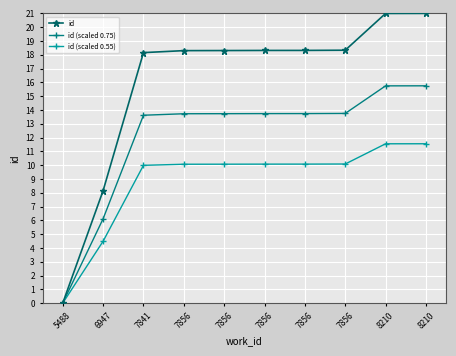

Does the chart have visible grid lines?

Yes